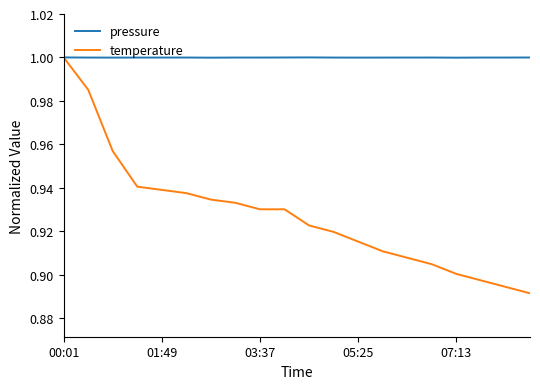

Rank the series by their average value, from lowest to highest.

temperature, pressure